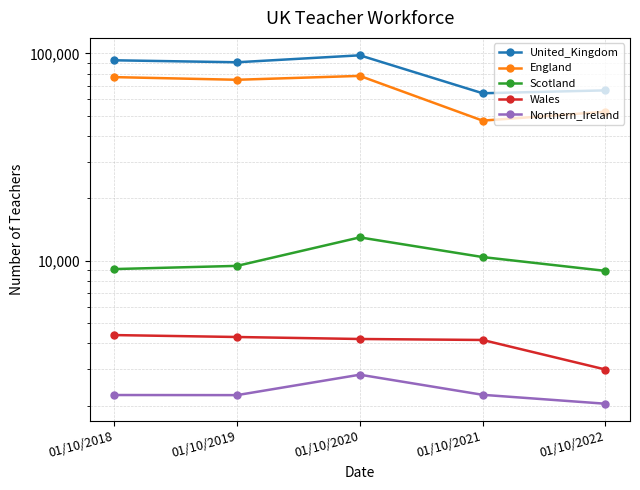

Which series has the largest range (max minus min)?

United_Kingdom